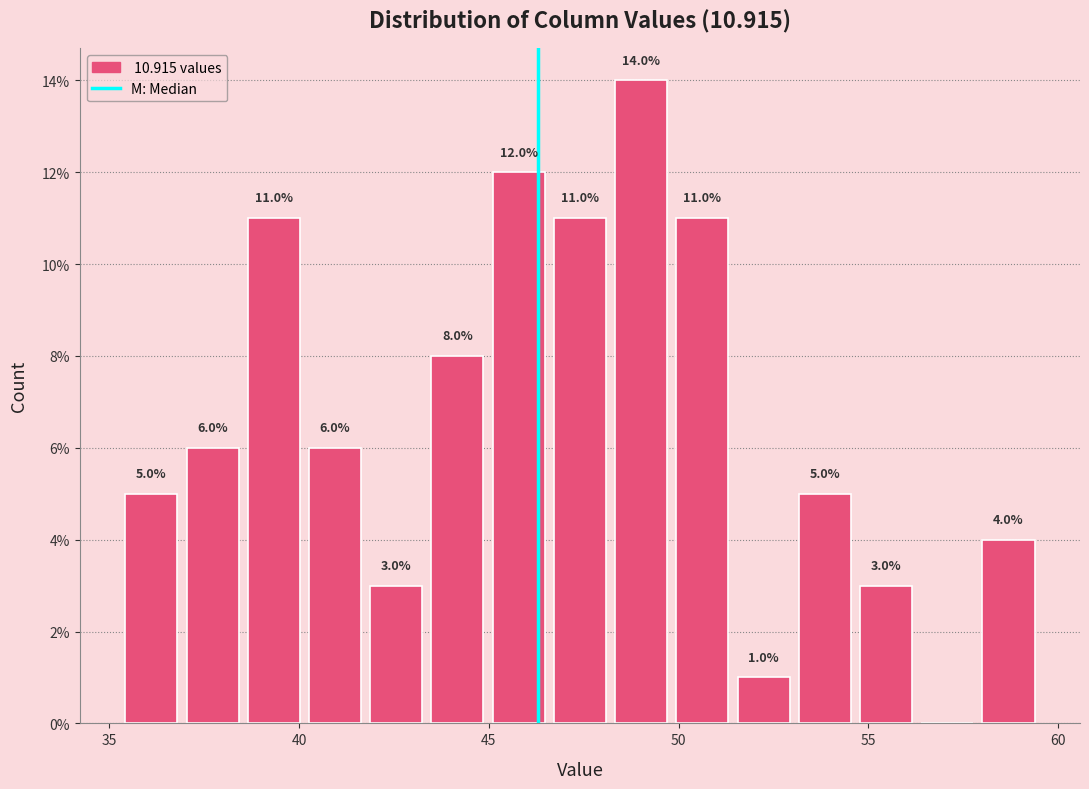

Around what value on the x-axis is the tallest bar? Give the approximate position of its centre, as read against the axis.

49.0